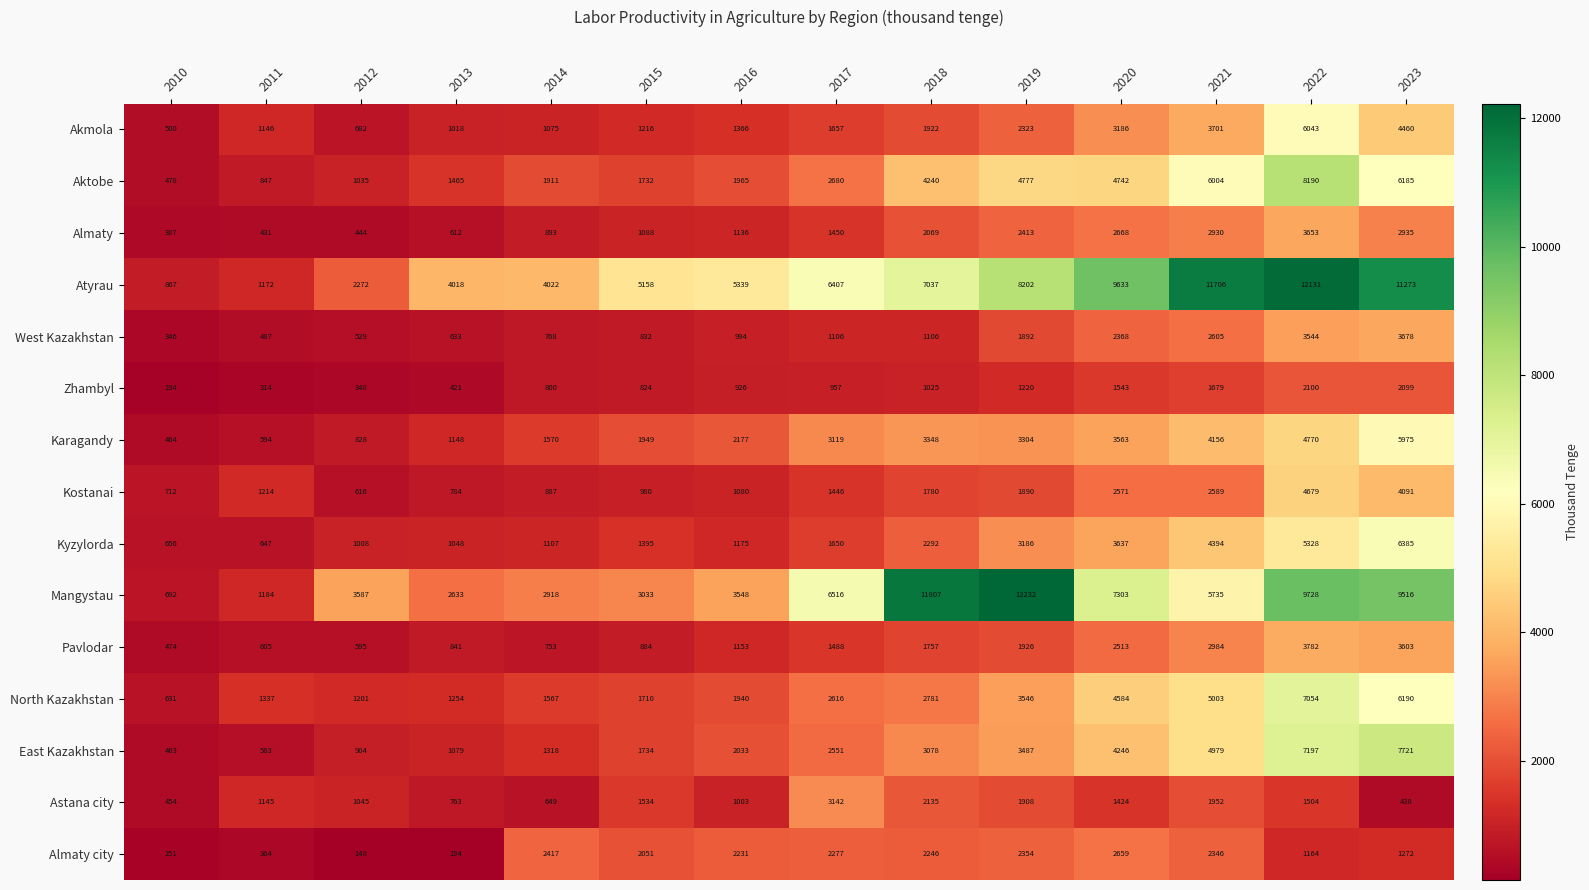

What is the sum of all Mangystau values?

80432